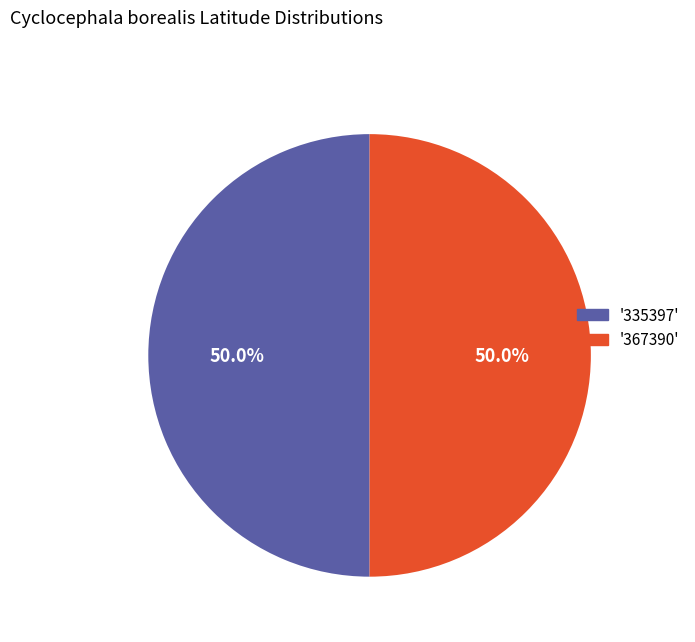

Approximately how many times larger is the value at '335397' compared to '367390'?

1.0